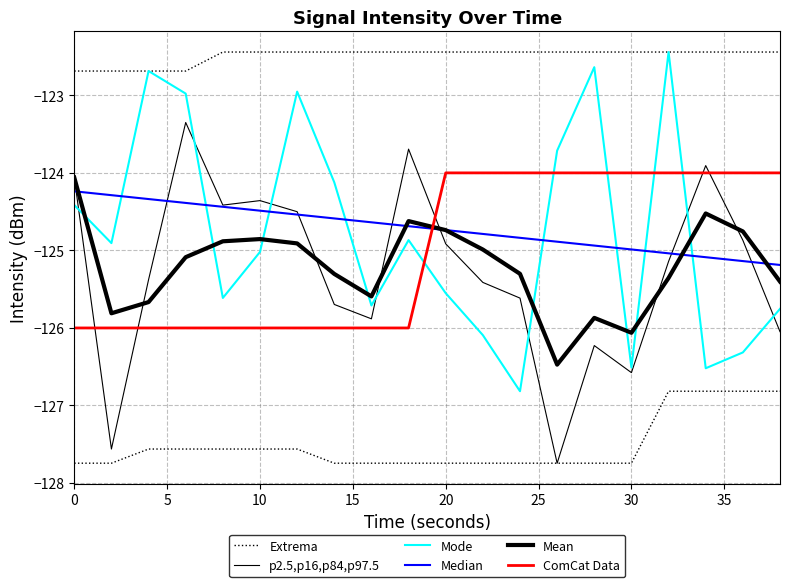

Which series ends up on top after the final intersection of ComCat Data and p2.5,p16,p84,p97.5?

ComCat Data